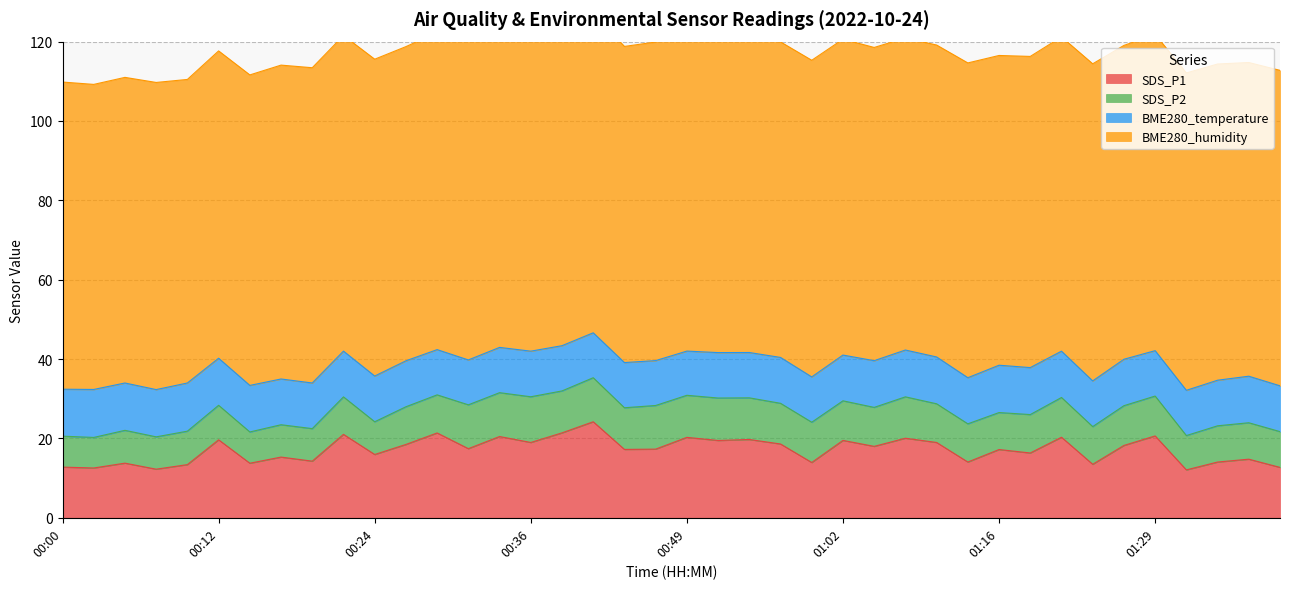

At which category does BME280_temperature reach its first local valley?

00:07